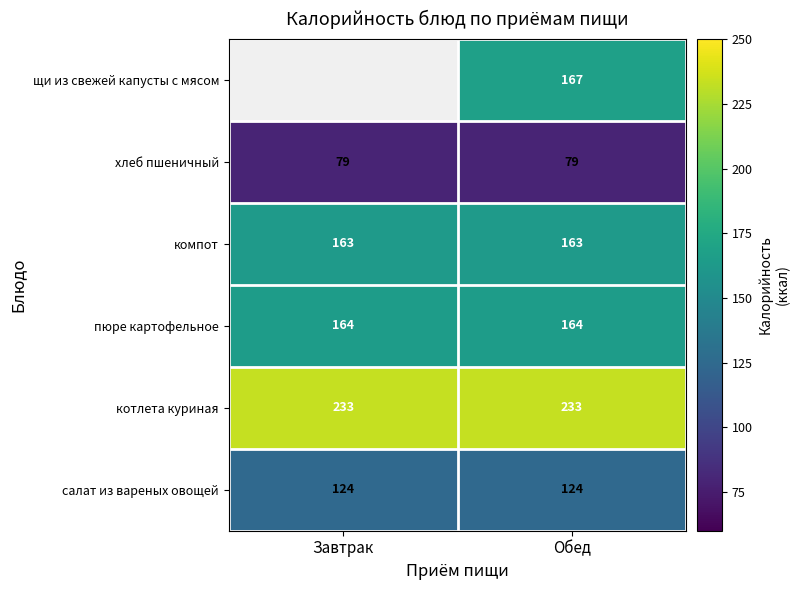

What is the sum of all котлета куриная values?

466